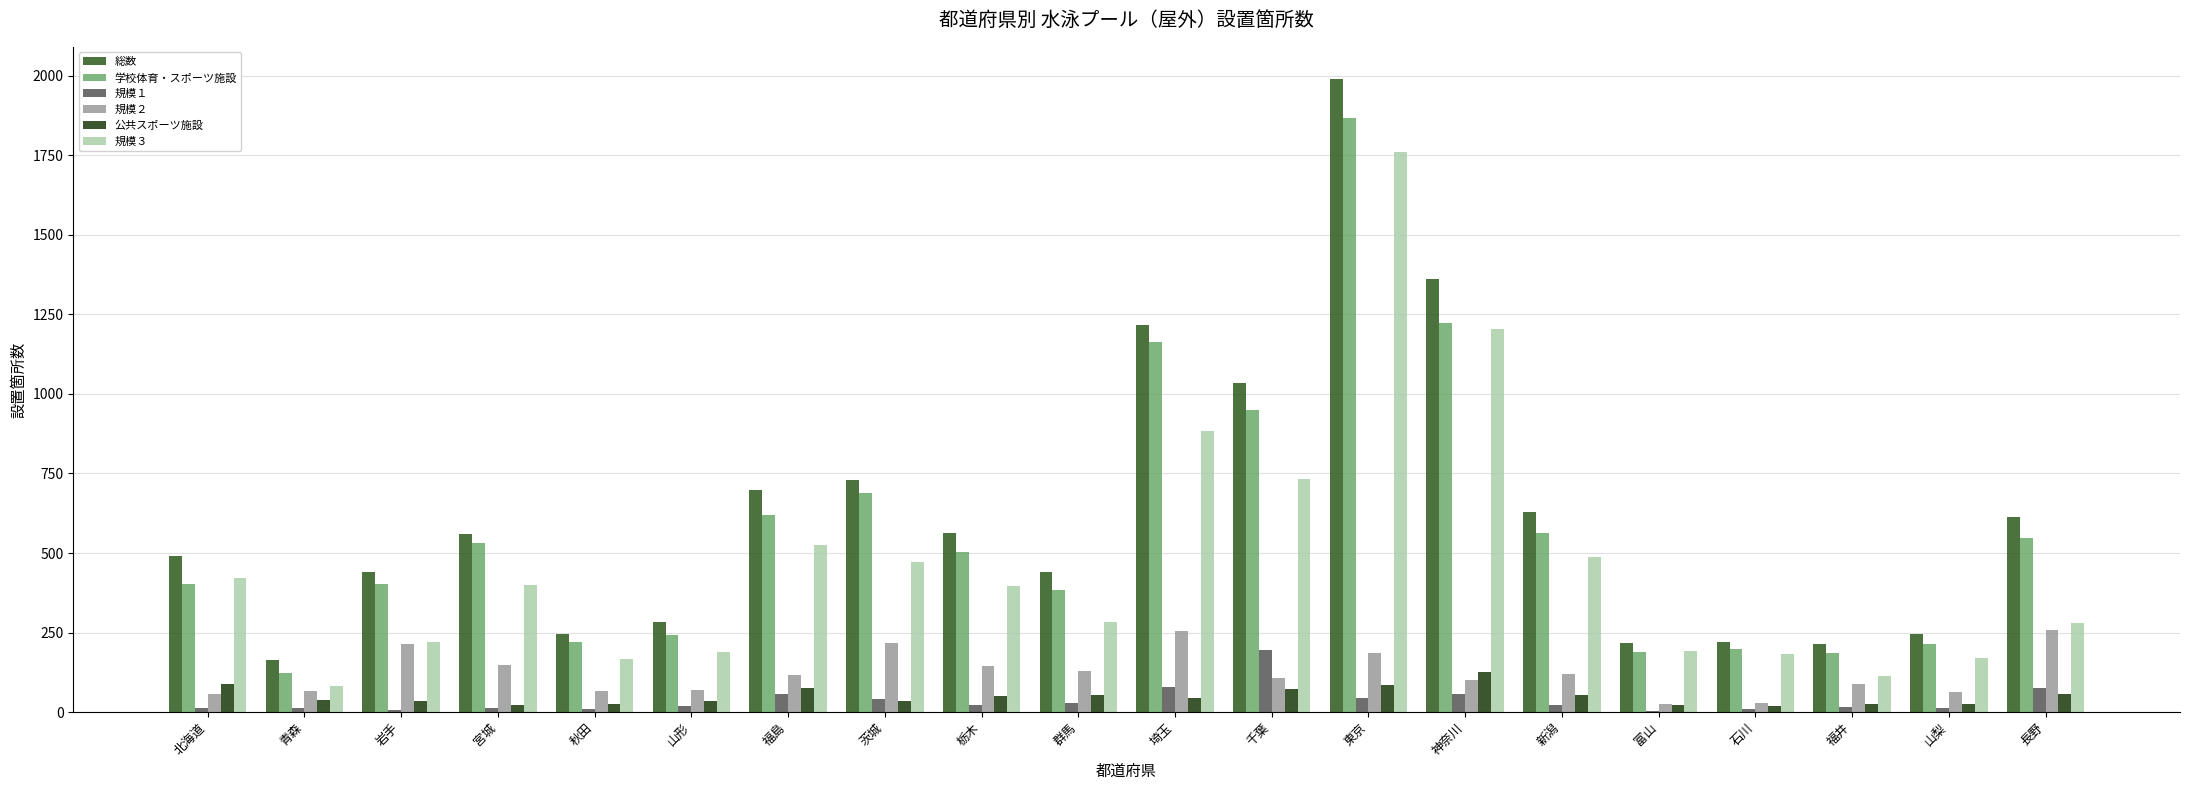

What is the sum of all 総数 values?

12356